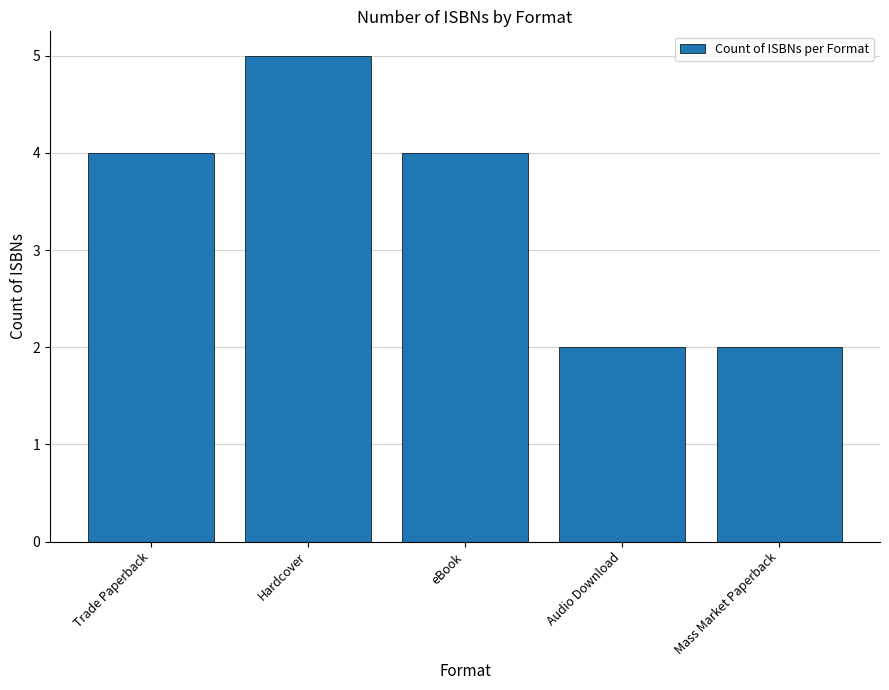

What value does the data have at eBook?

4